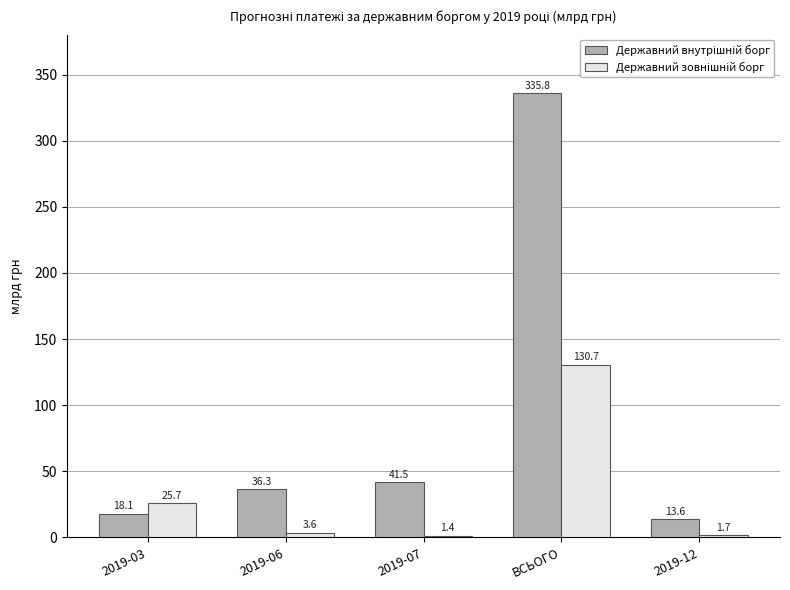

What is the difference between the highest and lowest values at ВСЬОГО?

205.1